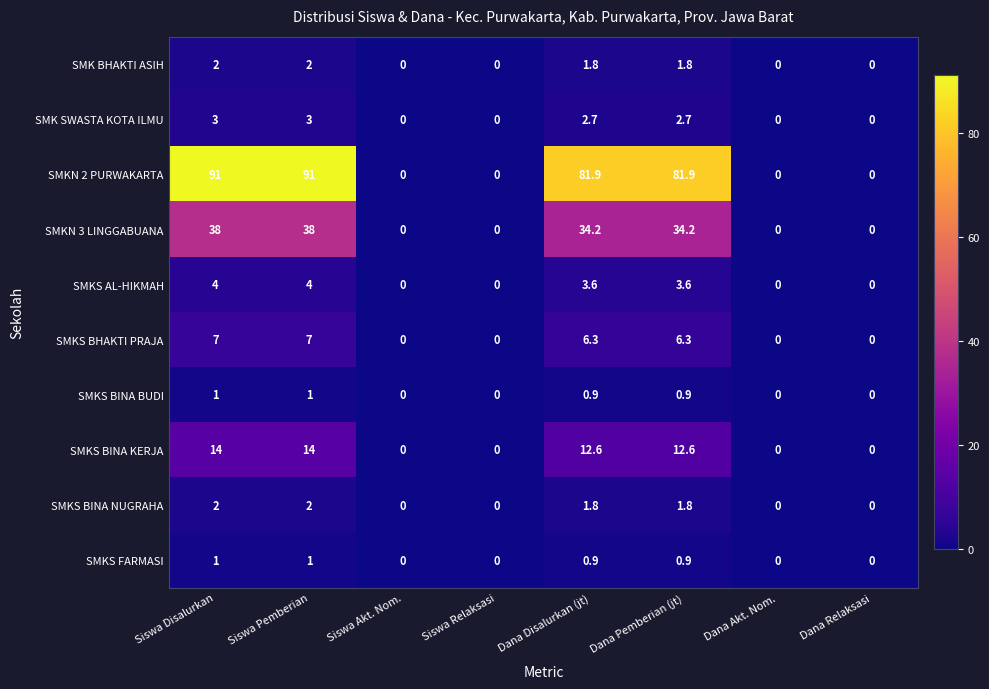

The value of SMKN 3 LINGGABUANA at Siswa Pemberian is 7.7. True or false?

False